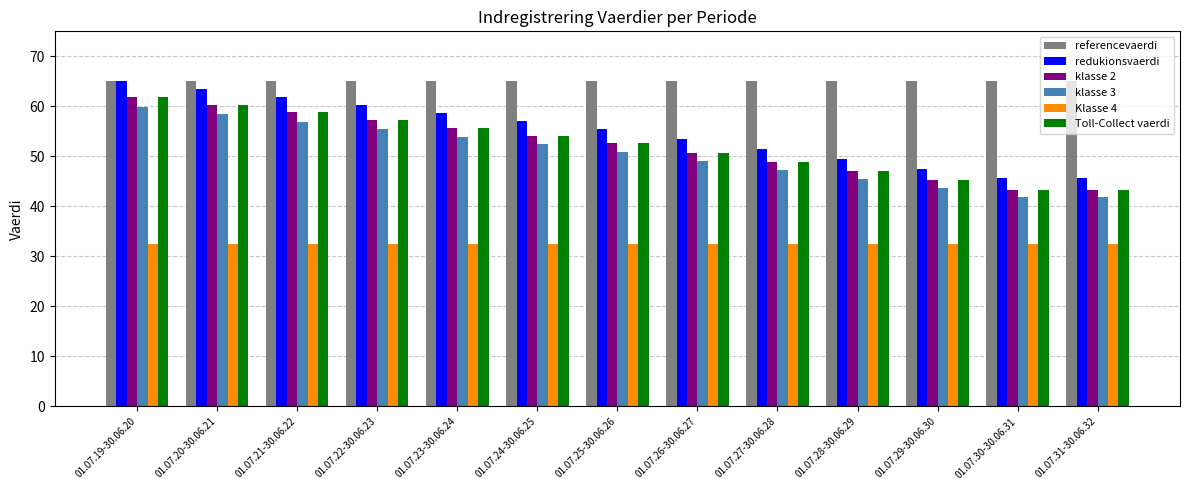

At how many categories does at least one series exceed 36?

13